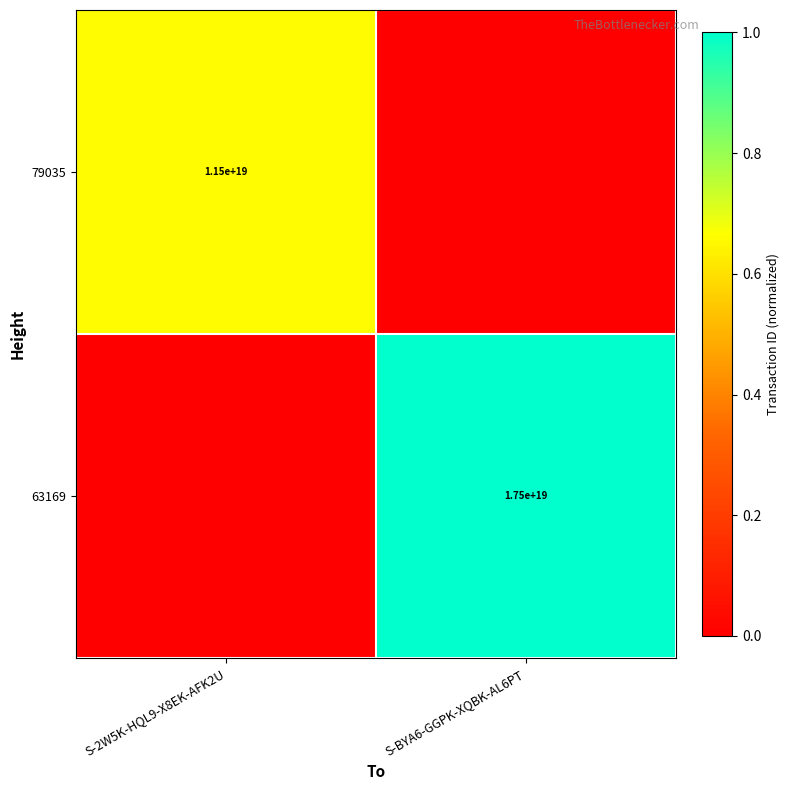

True or false: 79035 has a value of 16299416163835461632 at S-2W5K-HQL9-X8EK-AFK2U.

False